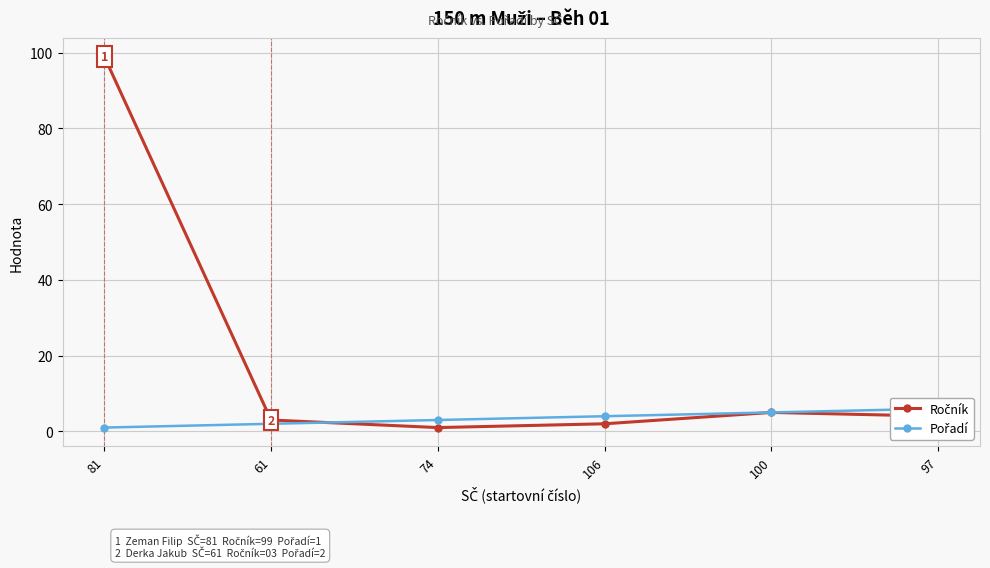

What is the minimum value for Ročník?

1